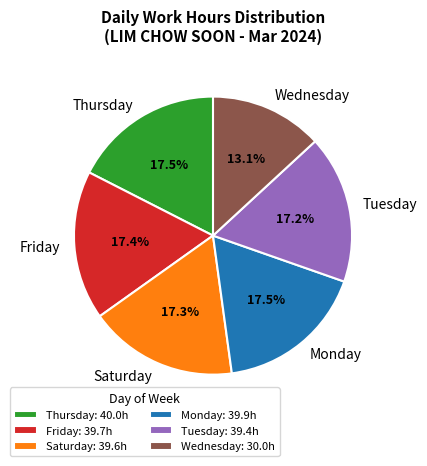

Which has a higher value, Wednesday or Monday?

Monday